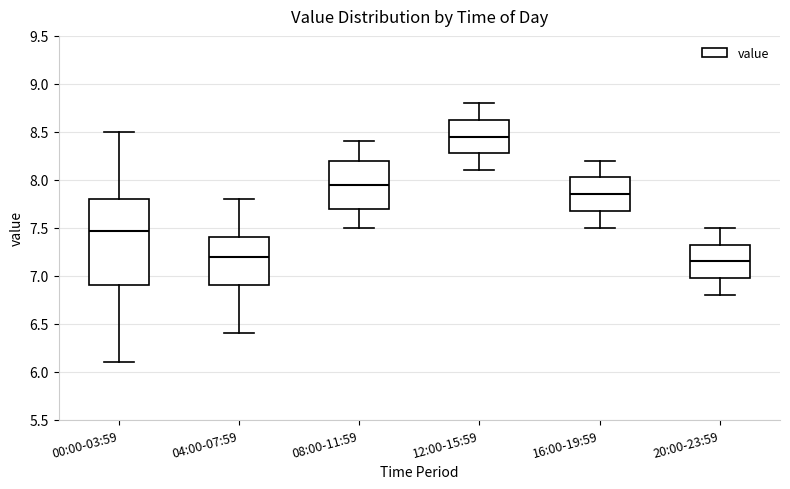

Comparing the boxes themselves (not the whiskers), which one is the tallest?

00:00-03:59